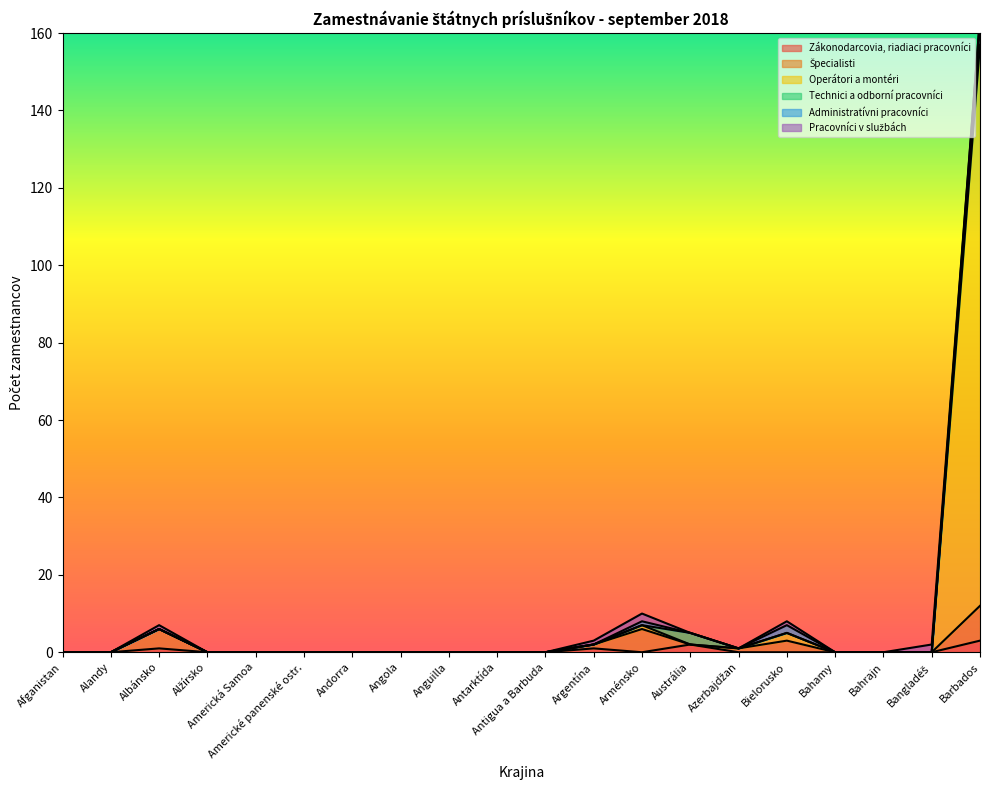

The Pracovníci v službách series shows -1 at Alandy. True or false?

False